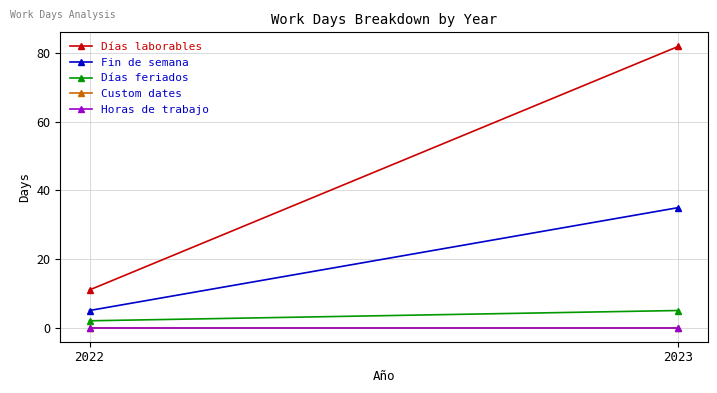

What are all the series names shown in the legend?

Días laborables, Fin de semana, Días feriados, Custom dates, Horas de trabajo